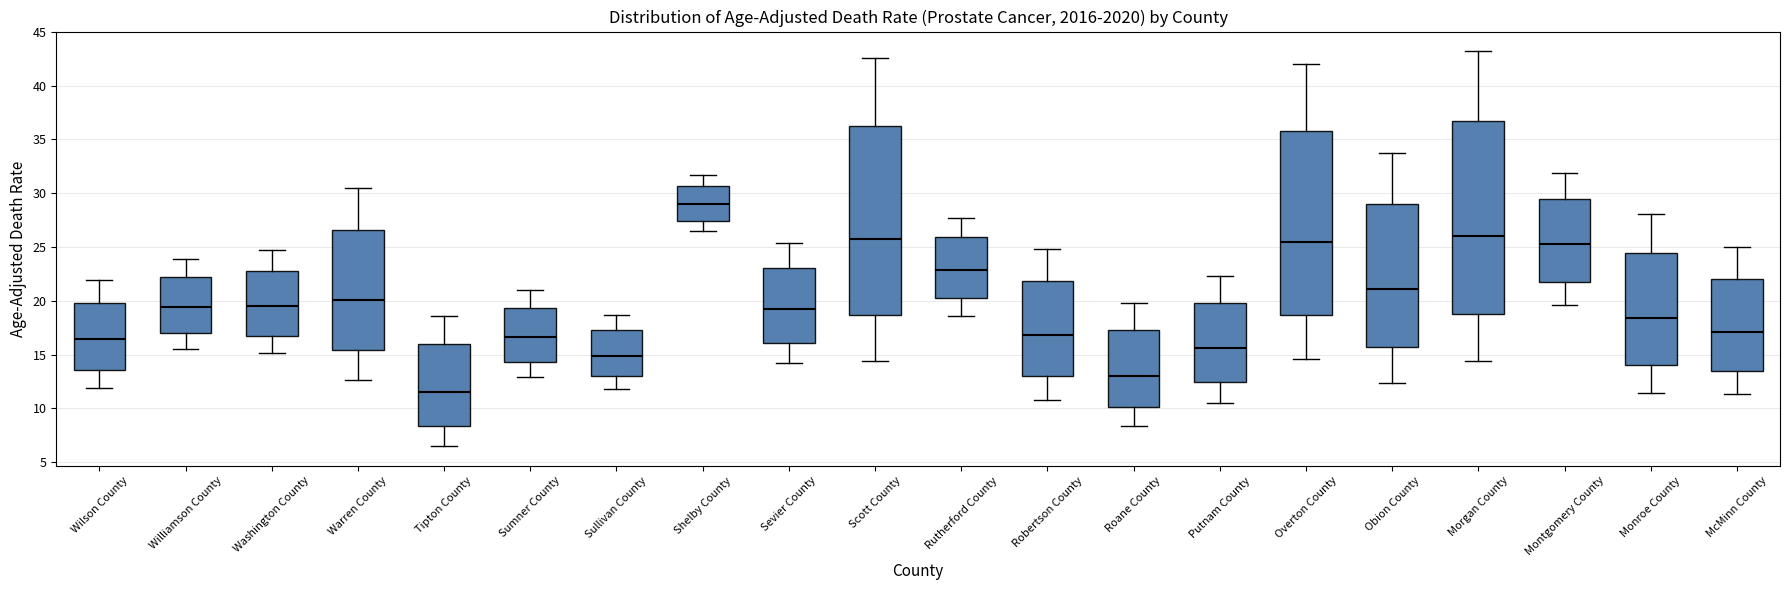

Which box has the lowest median line?

Tipton County